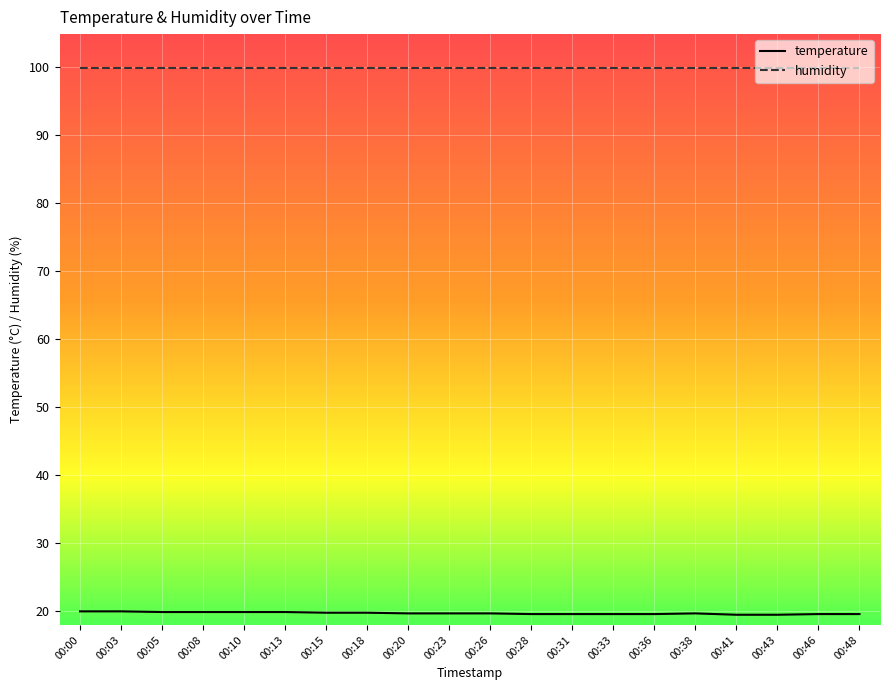

What is the spread (max minus min) of values at 00:00?

80.0